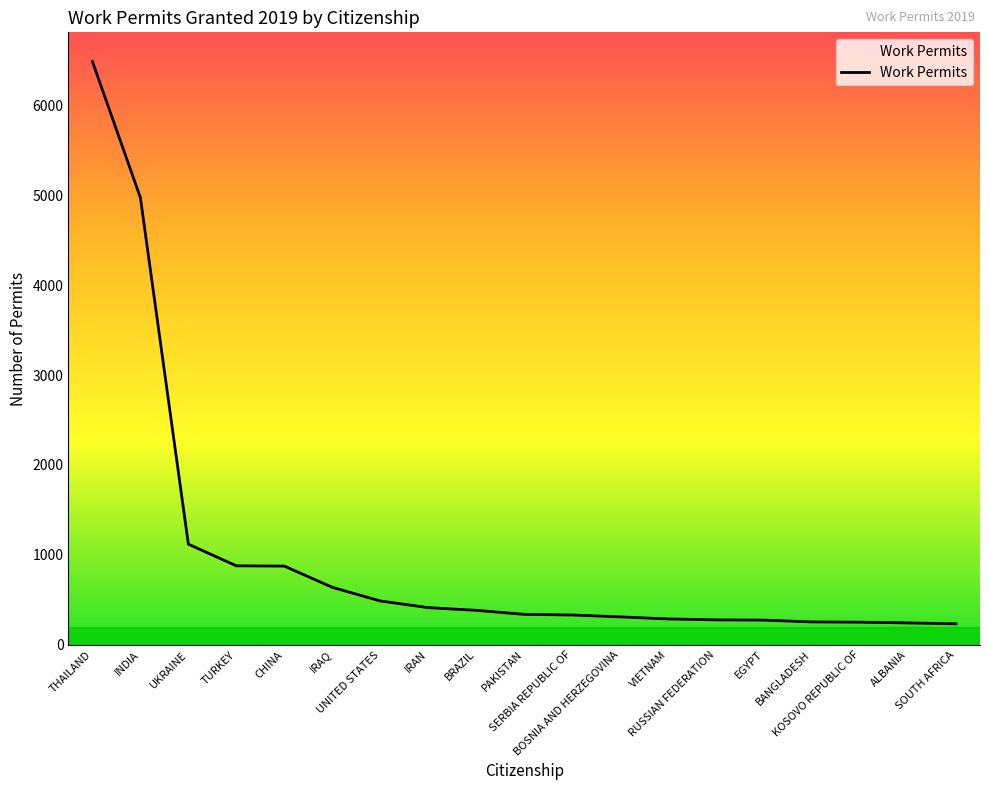

Does the chart have visible grid lines?

No